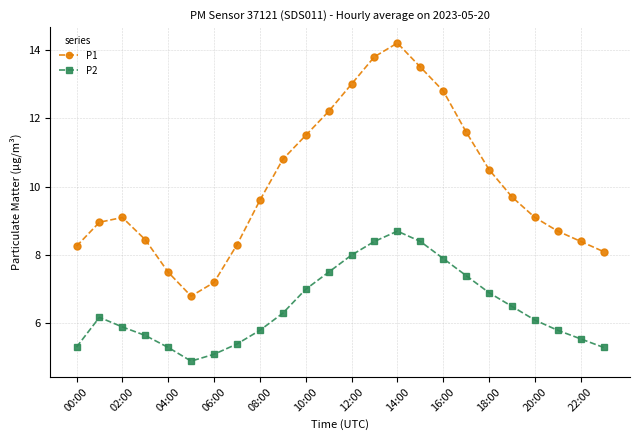

How many interior local valleys does the P2 series have?

1